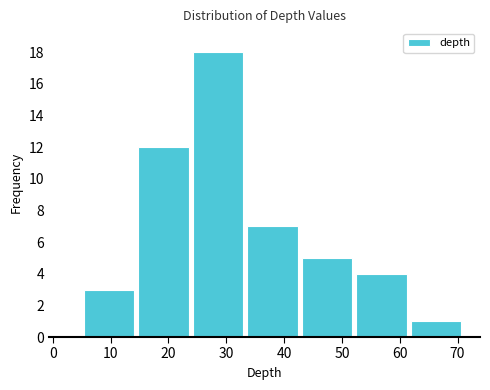

Reading left to right, list every bar in this chart as the range it spans on the x-axis followed by its height. Neither the bar edges nor the heights are printed on the chart, so give them approximately, as read against the axes.

5 to 14: 3
14 to 24: 12
24 to 33: 18
33 to 43: 7
43 to 52: 5
52 to 62: 4
62 to 71: 1